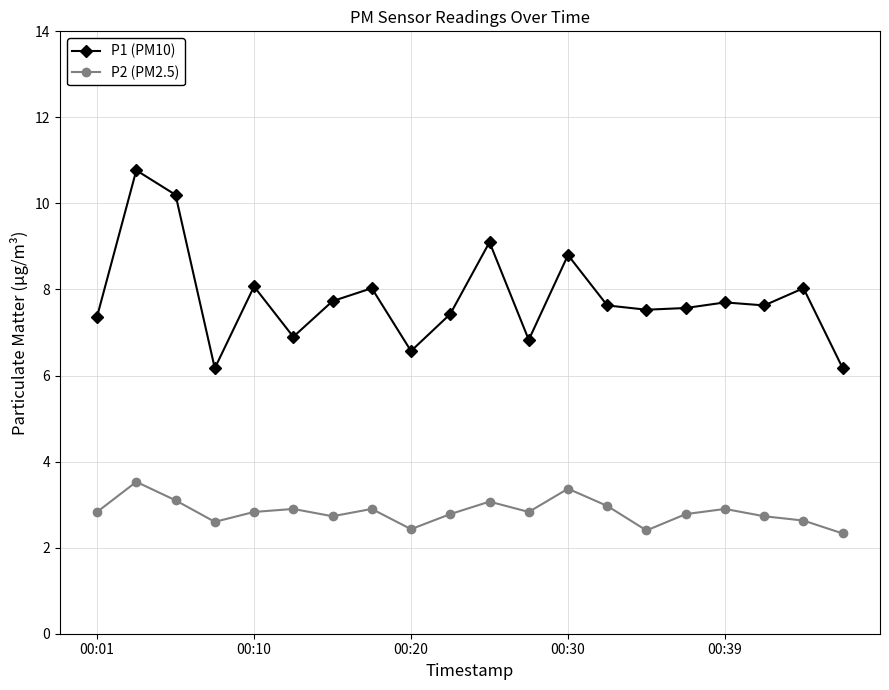

What is the sum of all P2 (PM2.5) values?

56.6